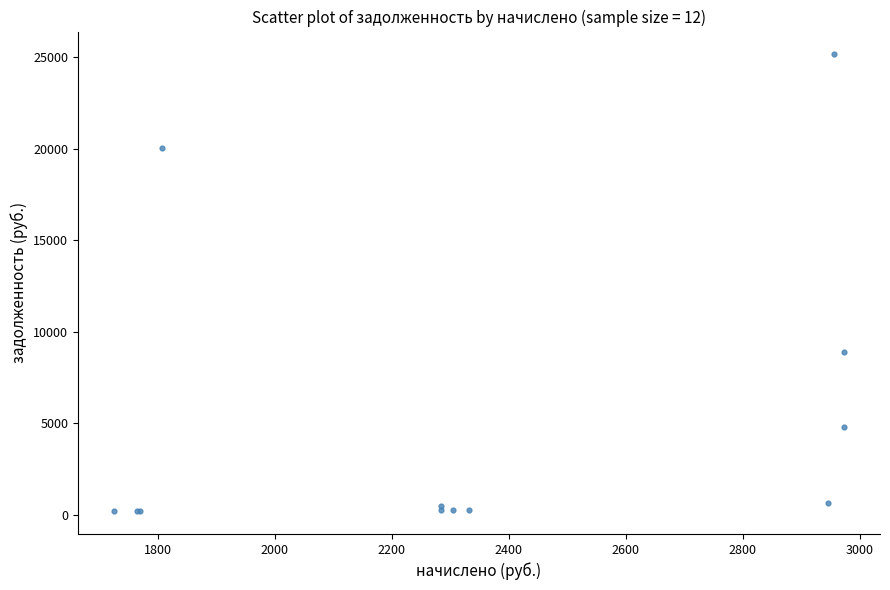

What Y value in the scatter plot is closest to 12678?

8894.6